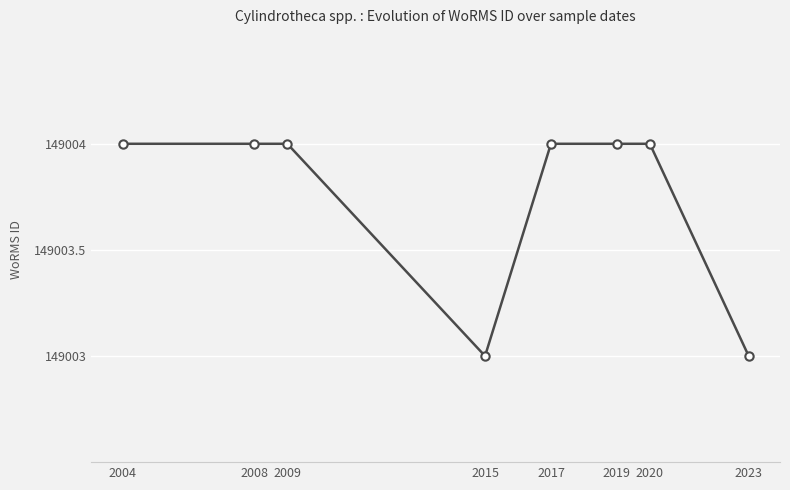

What is the ratio of the value at 2020 to the value at 2019?

1.0